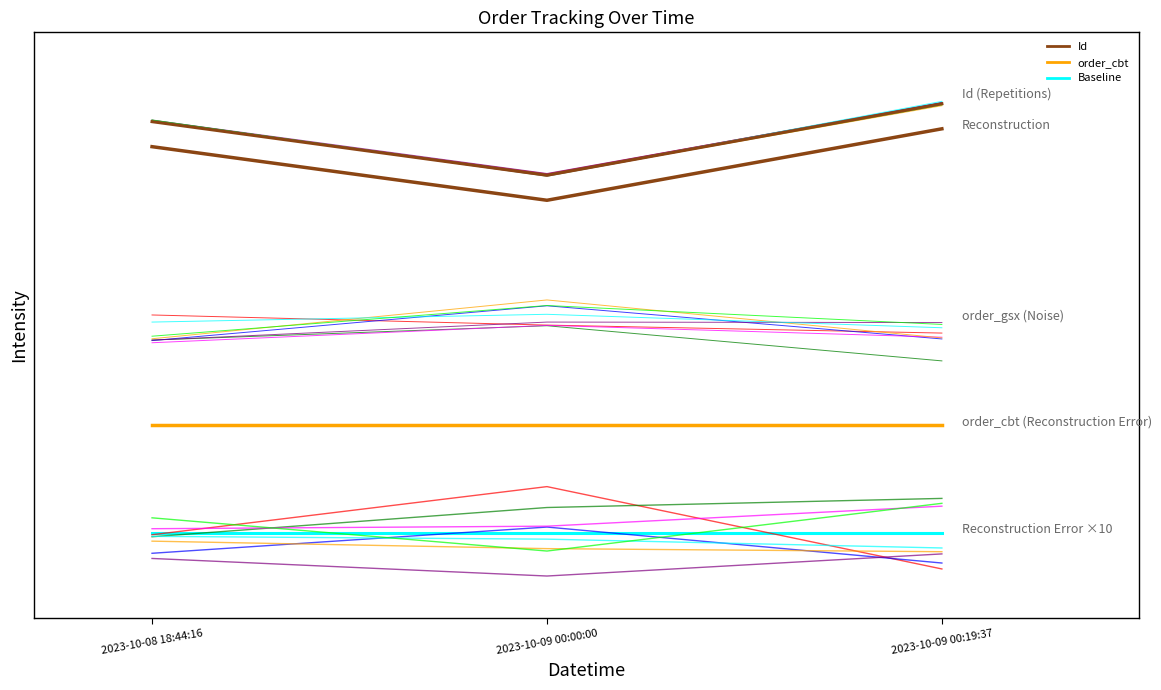

At which label is order_cbt closest to 2?

2023-10-08 18:44:16